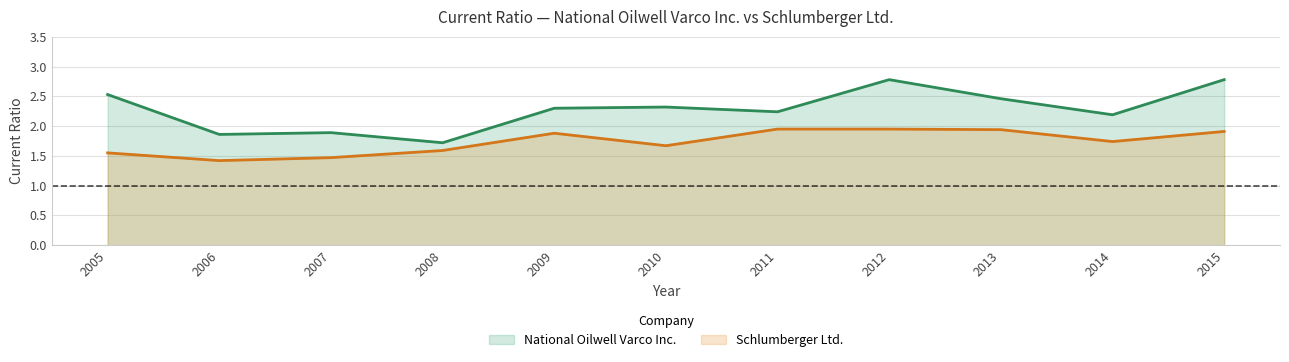

Where is National Oilwell Varco Inc. nearest to the value 2?

2007